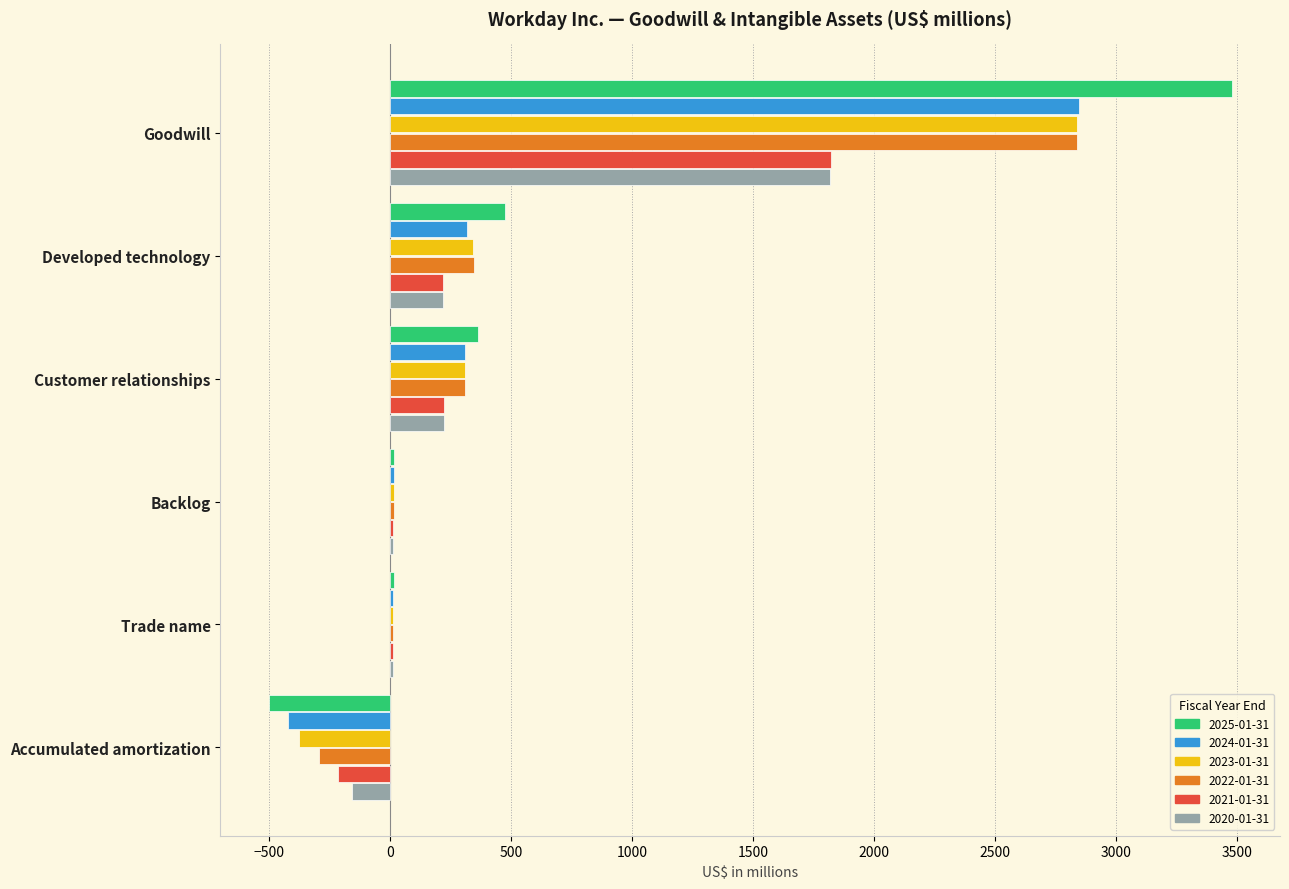

At which category is the sum across all series the highest?

Goodwill